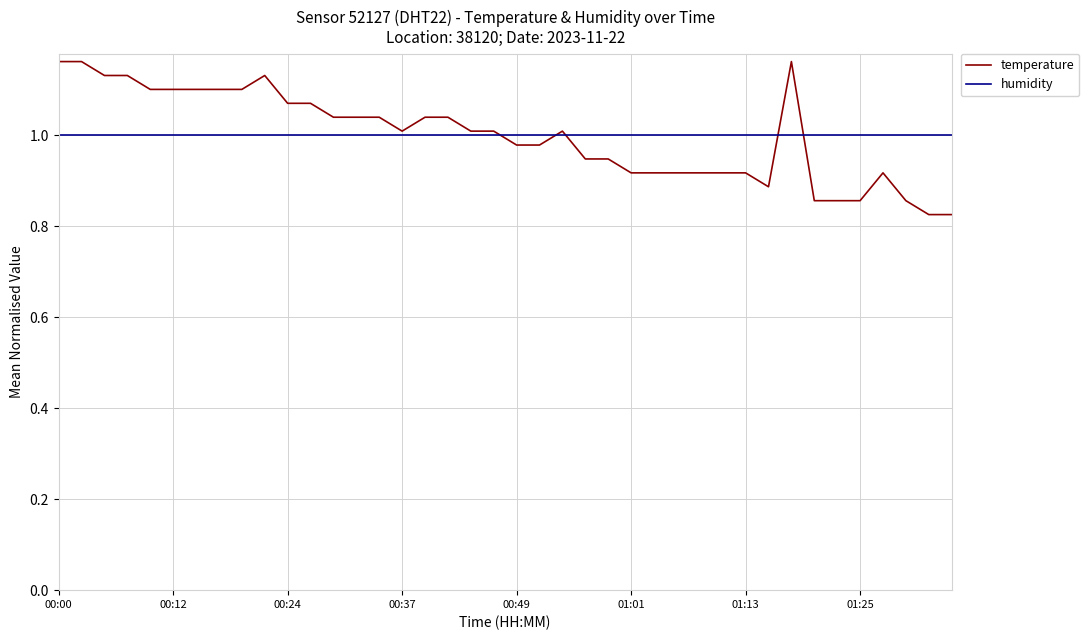

Which series has the widest spread of values?

temperature